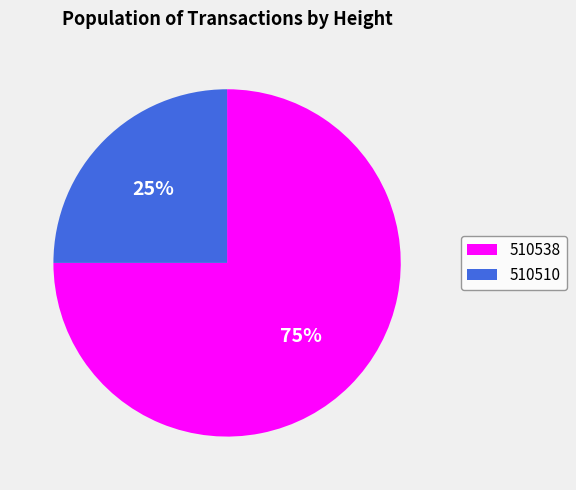

Which has a higher value, 510538 or 510510?

510538